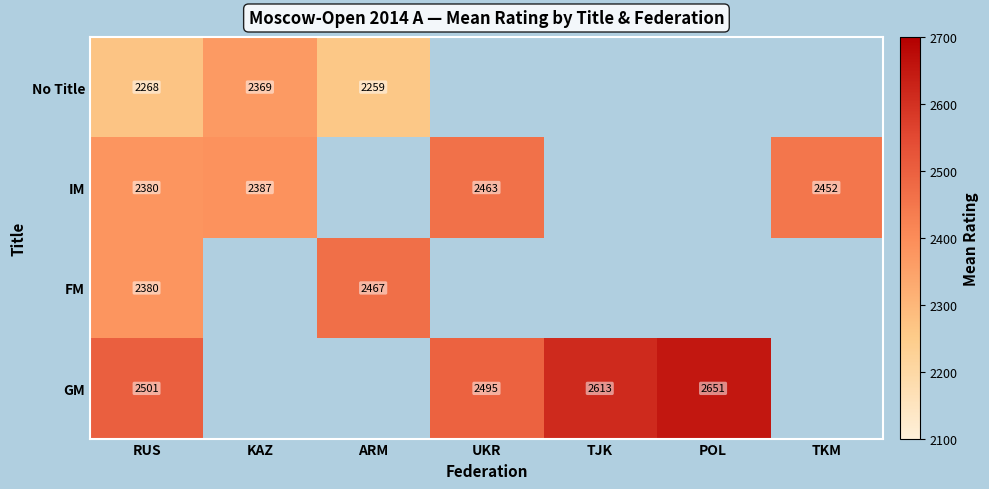

At how many categories does at least one series exceed 2529?

2